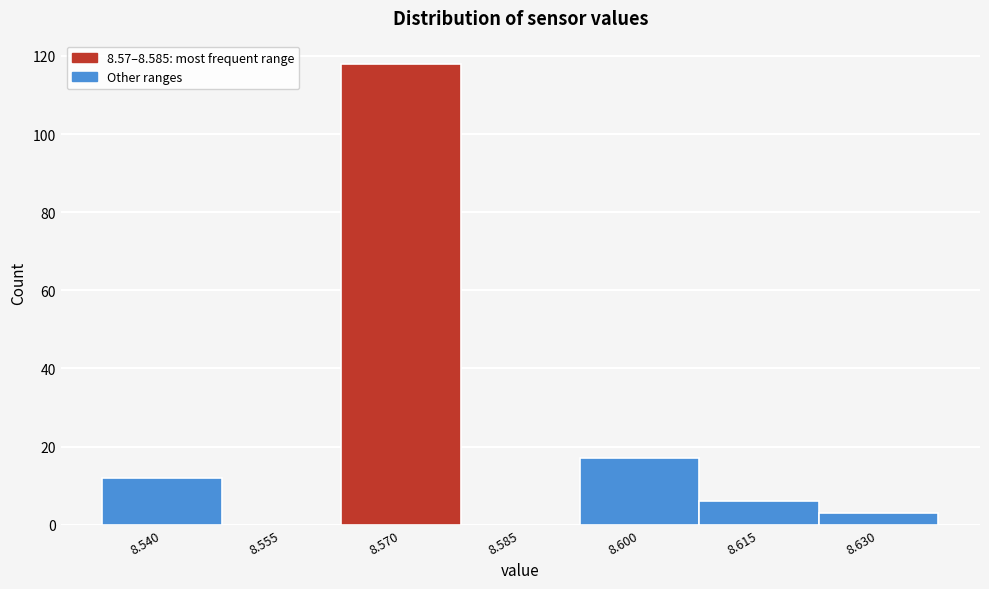

Reading right to left, transcribe all the data shown in this chart.

8.630=3	8.615=6	8.600=17	8.585=0	8.570=118	8.555=0	8.540=12